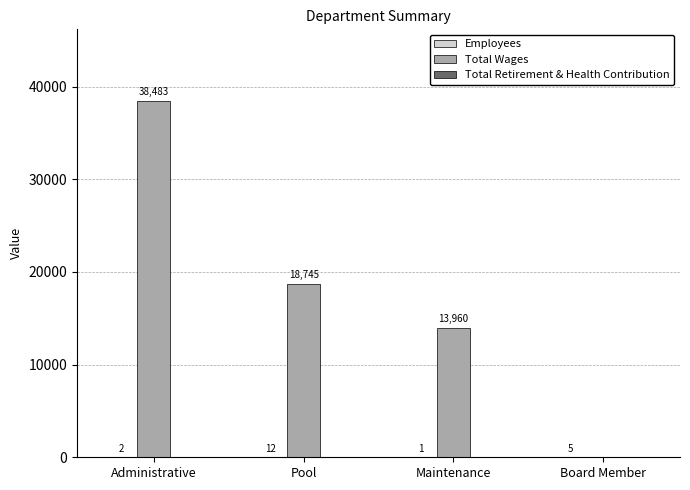

The value of Total Wages at Maintenance is 13960. True or false?

True